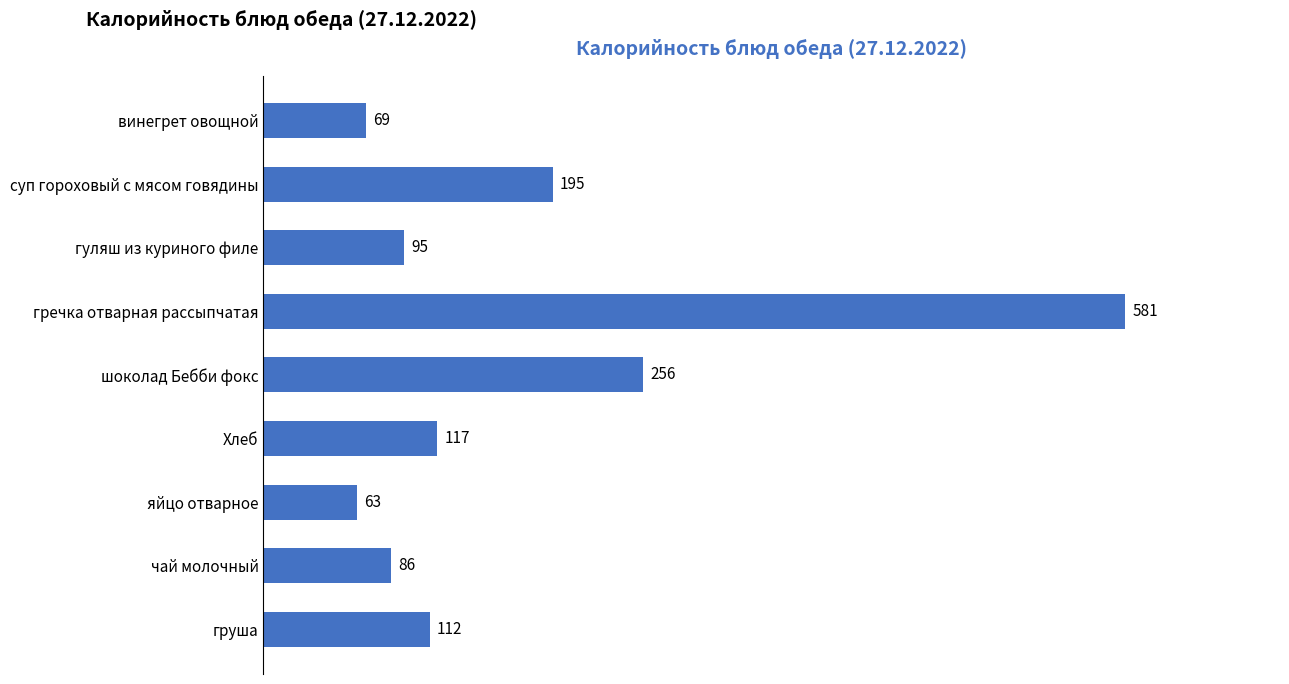

What is the value of the 8th bar from the top?

86